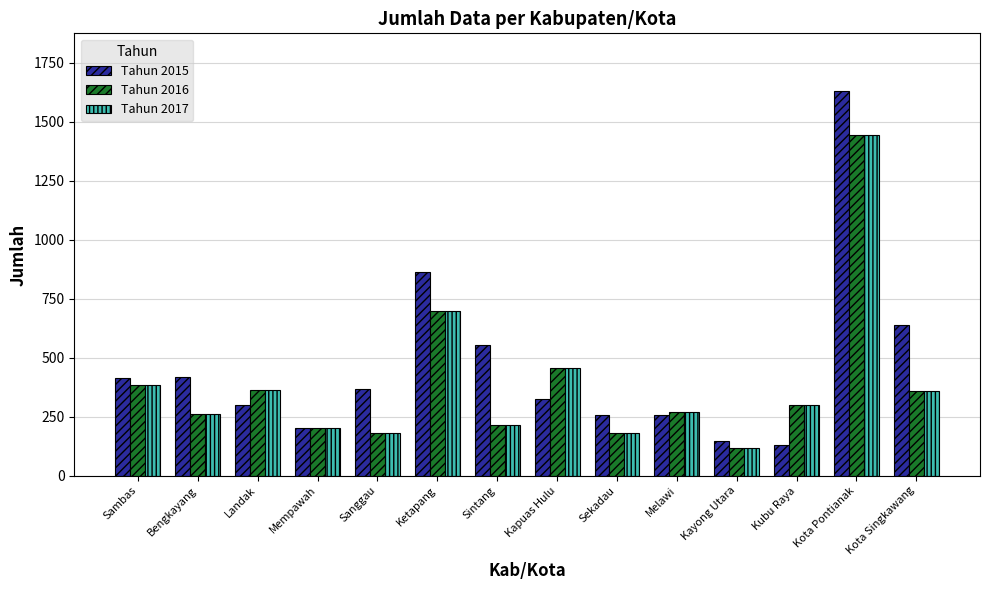

What is the spread (max minus min) of values at Ketapang?

165